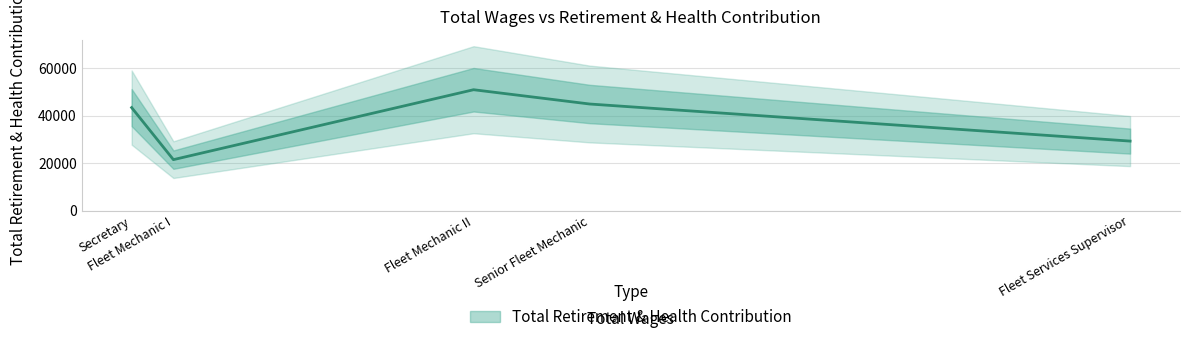

At which category does the data reach its first local peak?

Fleet Mechanic II